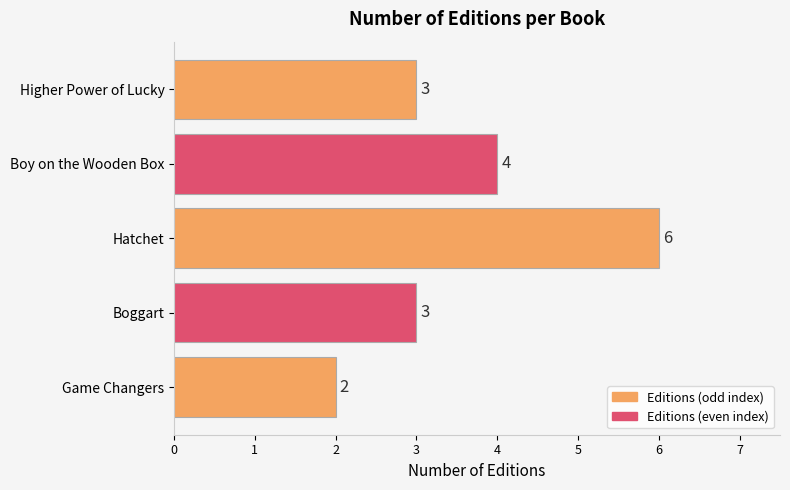

Reading top to bottom, transcribe all the data shown in this chart.

Higher Power of Lucky=3	Boy on the Wooden Box=4	Hatchet=6	Boggart=3	Game Changers=2